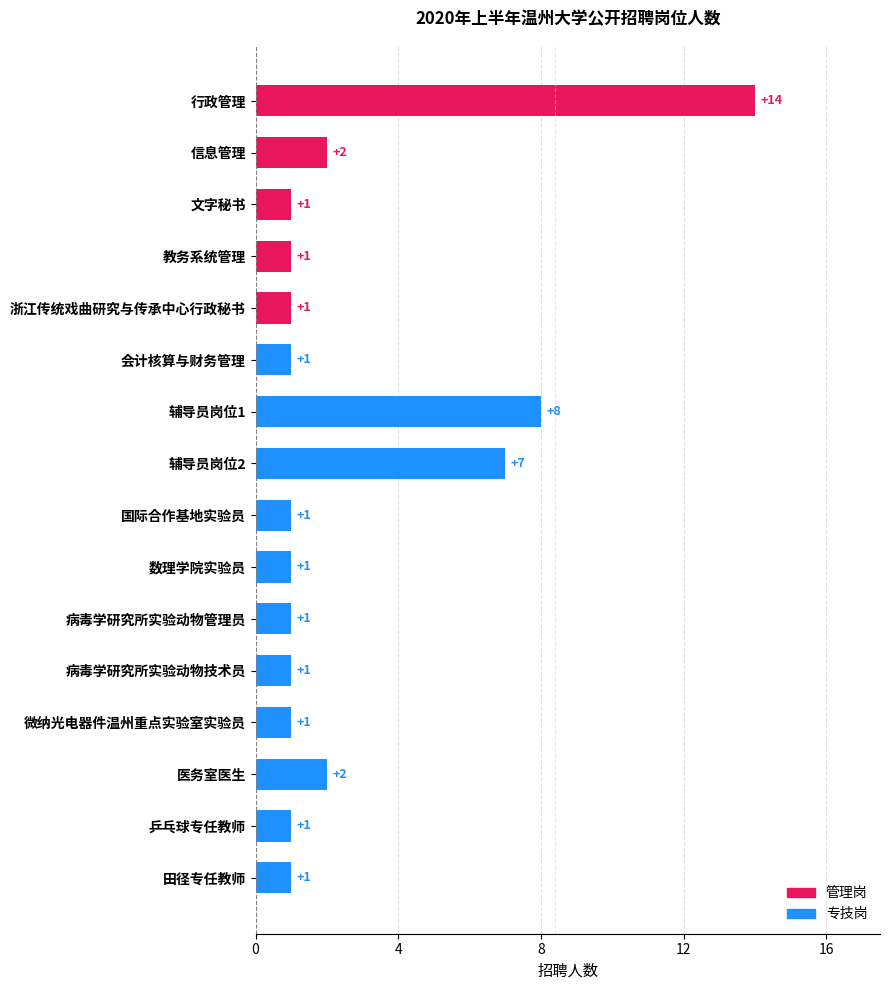

What is the greatest value displayed?

14